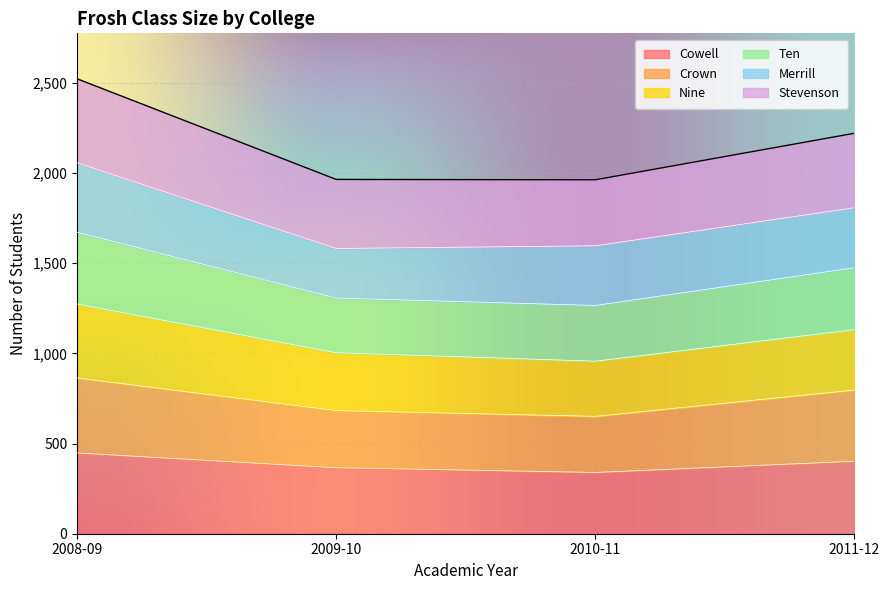

True or false: Crown has a value of 1325.1 at 2011-12.

False